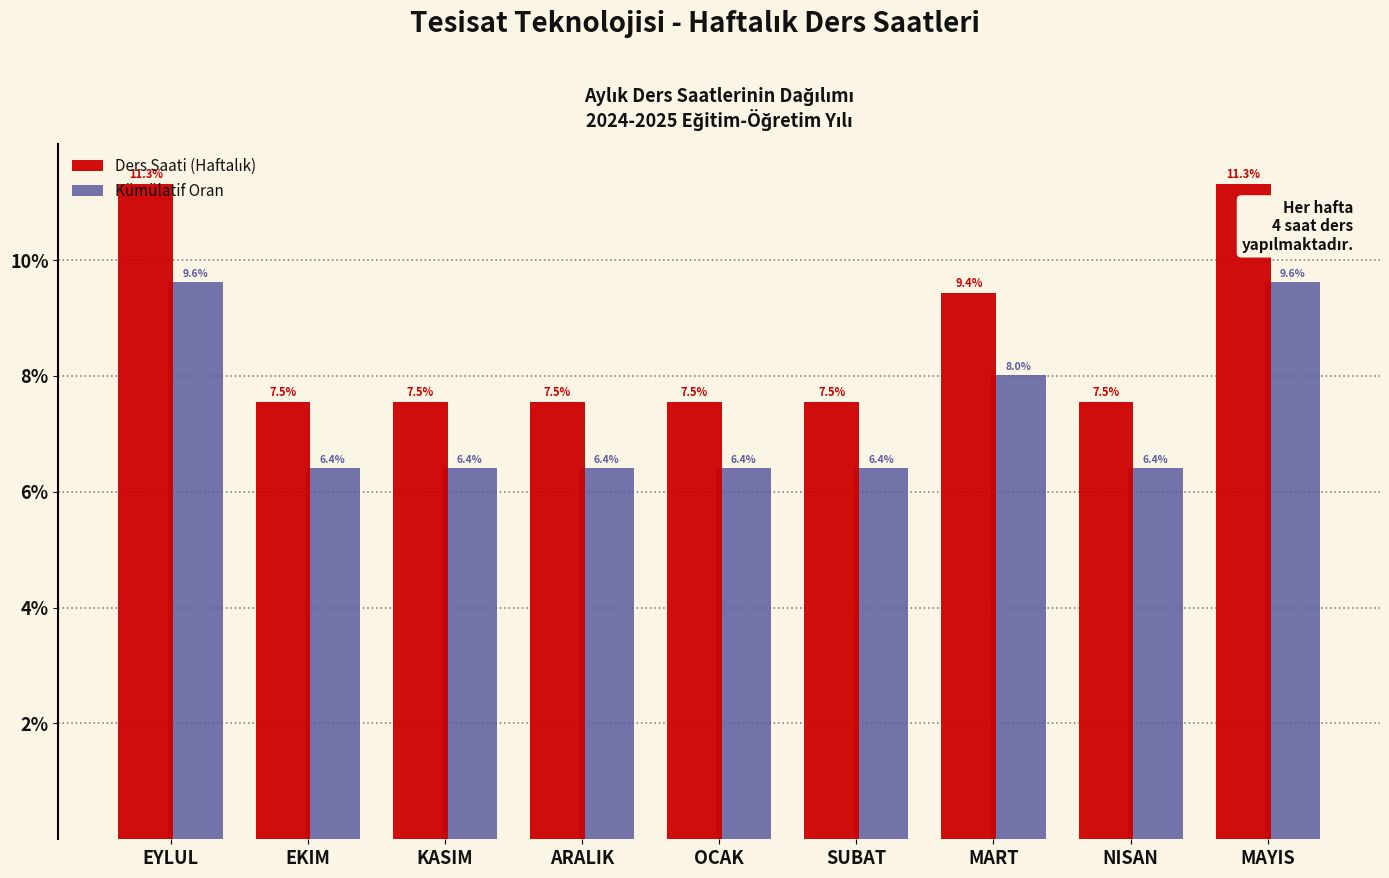

The Kümülatif Oran series shows 9.9 at ARALIK. True or false?

False